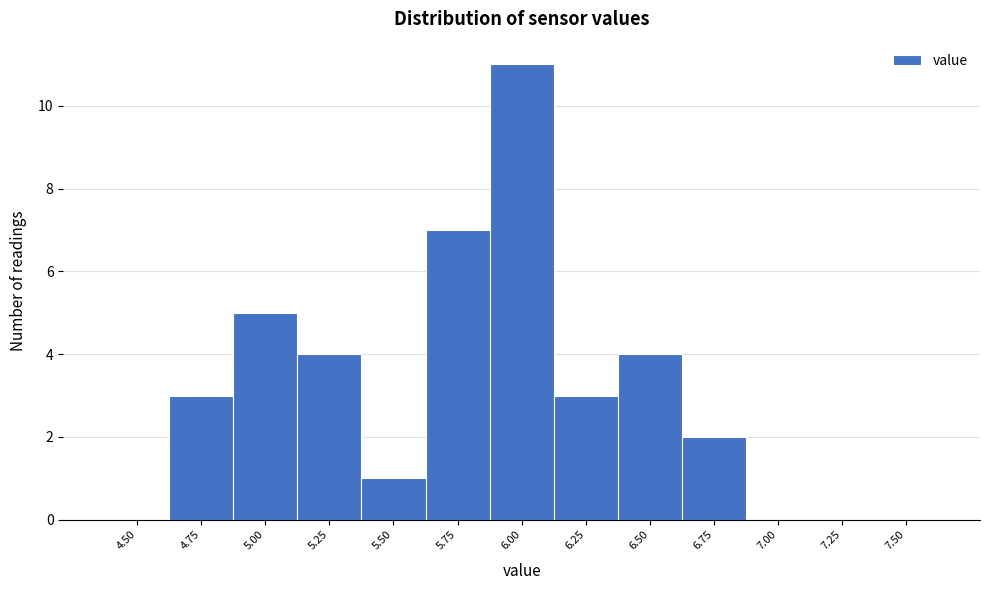

Reading left to right, list all the values displayed in this chart.

4.50=0	4.75=3	5.00=5	5.25=4	5.50=1	5.75=7	6.00=11	6.25=3	6.50=4	6.75=2	7.00=0	7.25=0	7.50=0